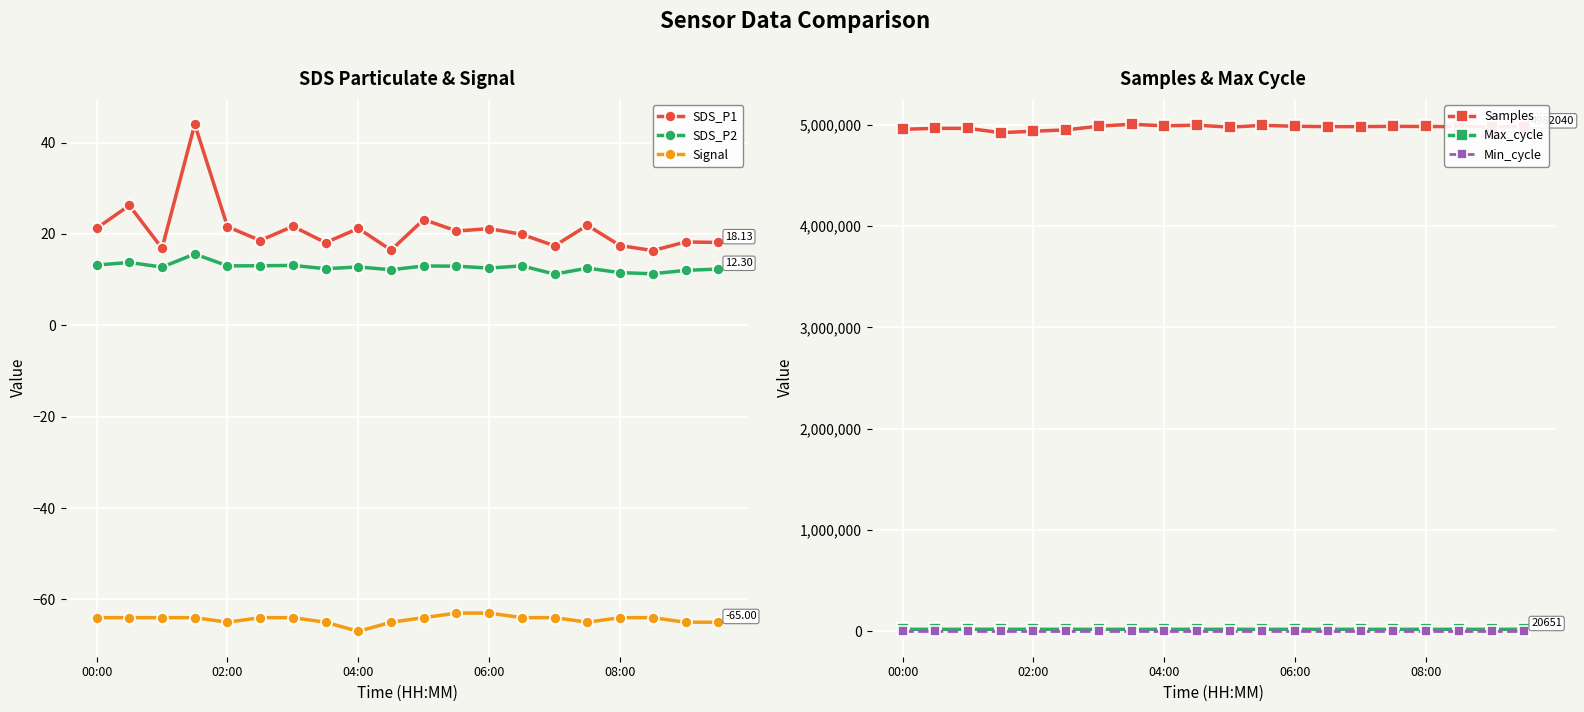

Read the SDS_P1 value at 04:00.

21.2